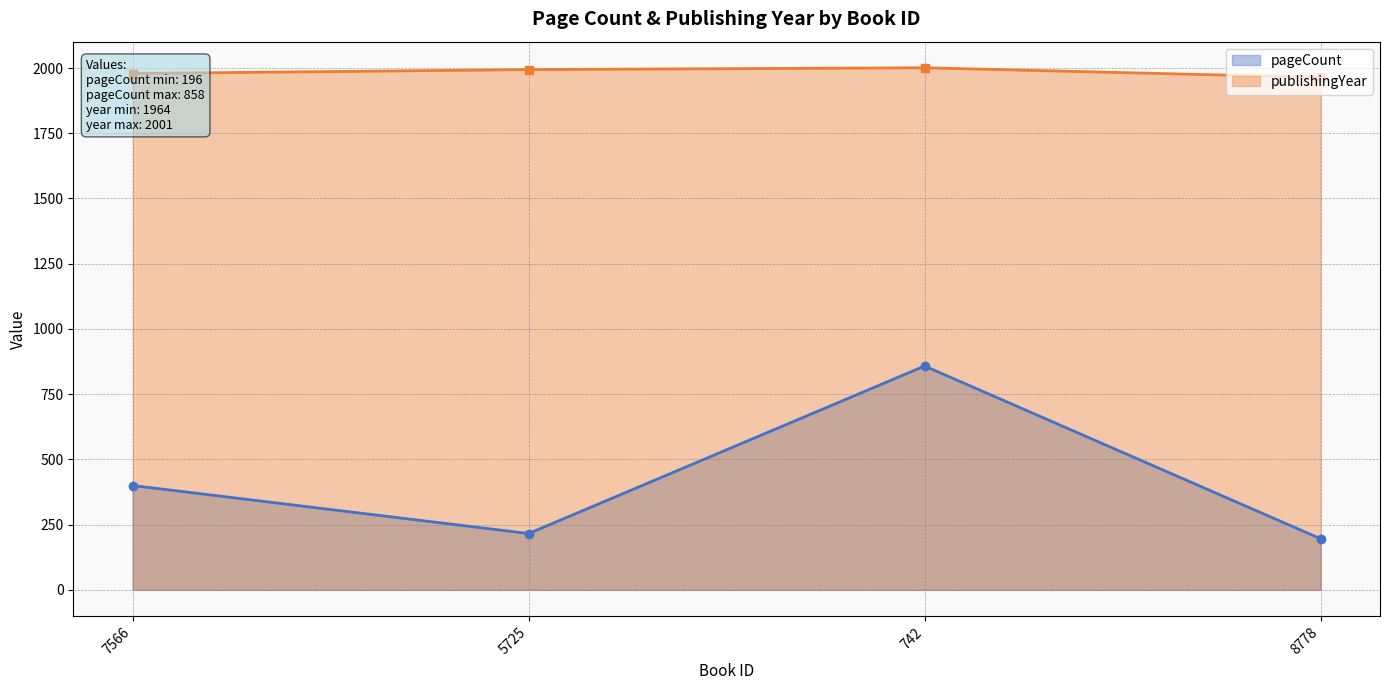

The value of publishingYear at 5725 is 1994. True or false?

True